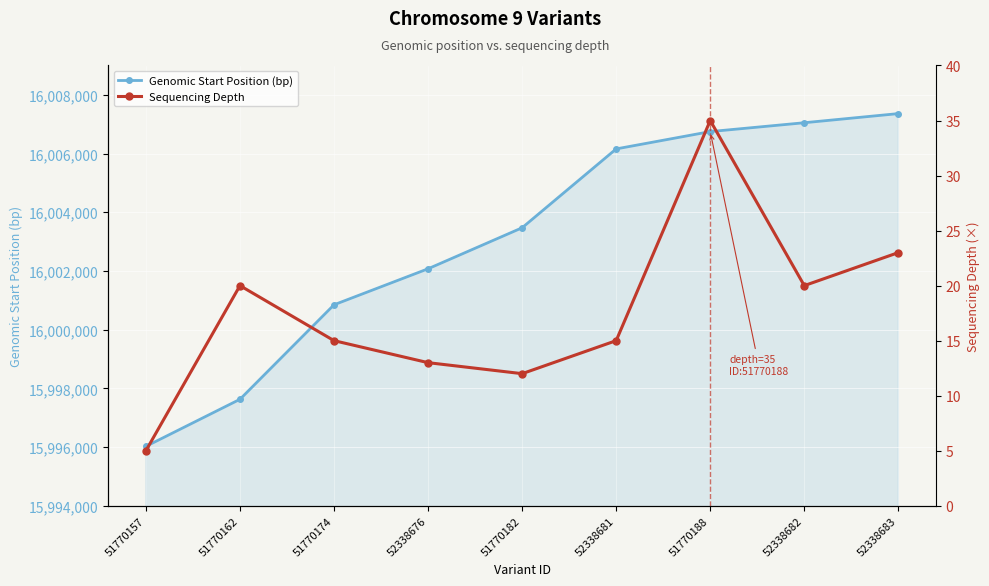

True or false: Sequencing Depth and Genomic Start Position (bp) intersect in this chart.

False